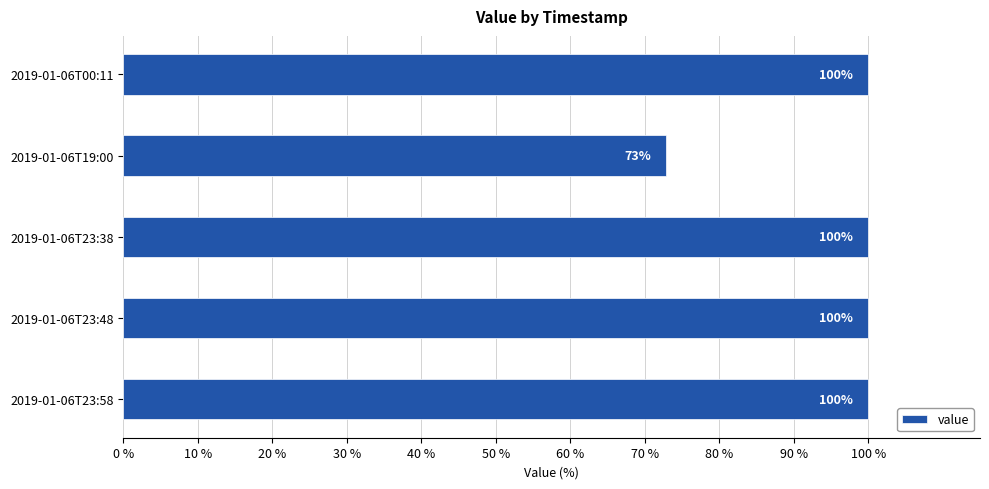

Is it true that the value at 2019-01-06T00:11 is 99.9?

True